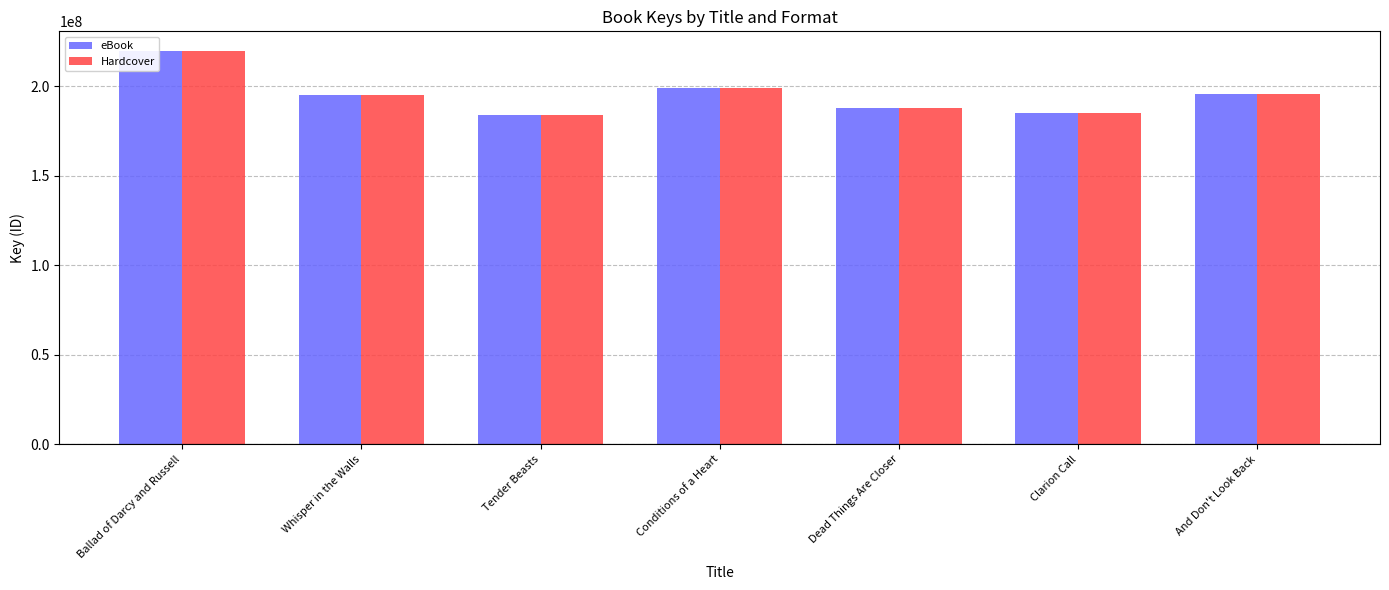

At which label does Hardcover reach its minimum?

Tender Beasts